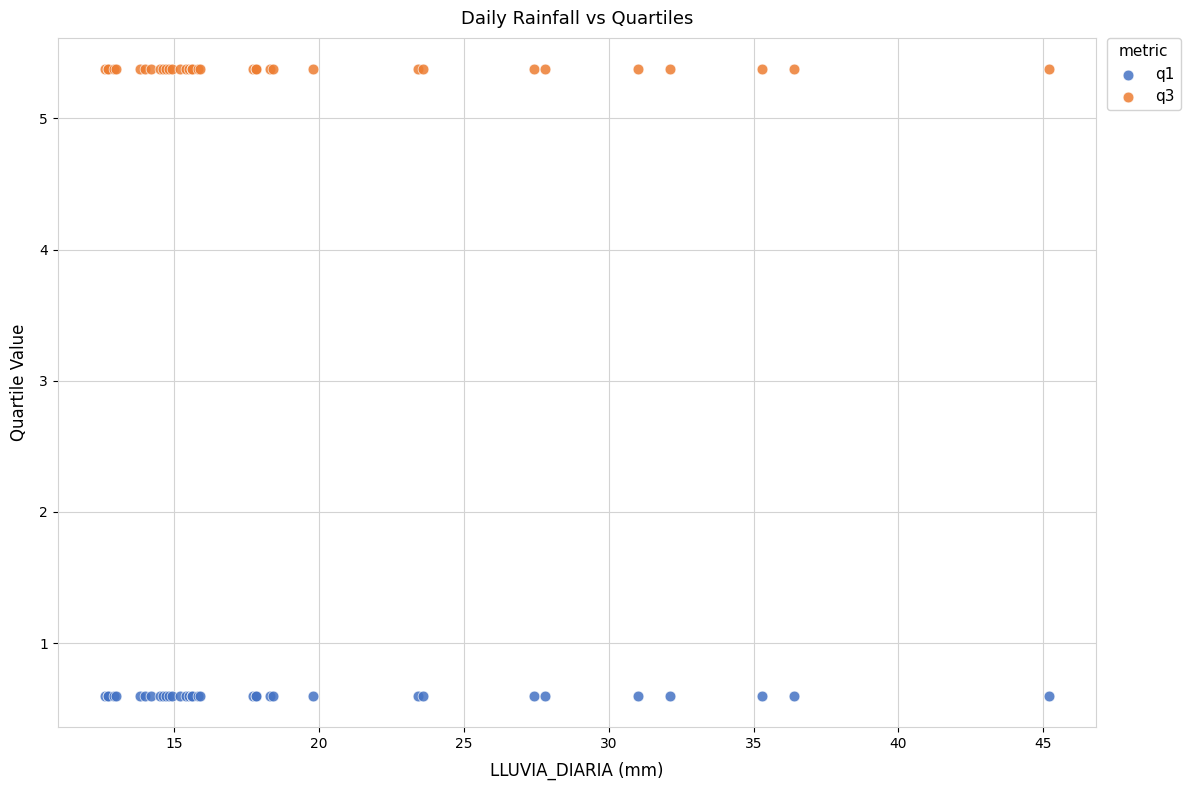

Which series contains the lowest Y value?

q1